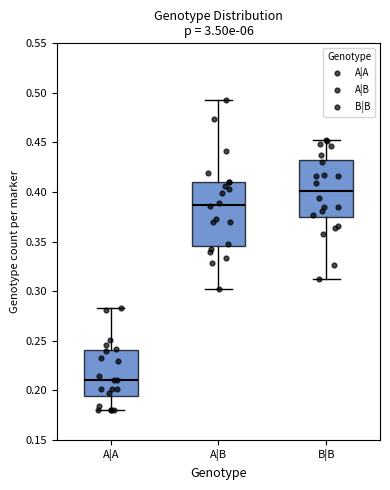

Reading left to right, transcribe this box plot: for each box, give where its median line is, the range the box spans, and where its two whiskers end, as read against the y-axis. The values are not printed on the chart, so give them approximately, as read against the axis.

A|A: median 0.210, box 0.195 to 0.240, whiskers 0.180 to 0.285
A|B: median 0.385, box 0.345 to 0.410, whiskers 0.300 to 0.495
B|B: median 0.400, box 0.375 to 0.430, whiskers 0.310 to 0.455